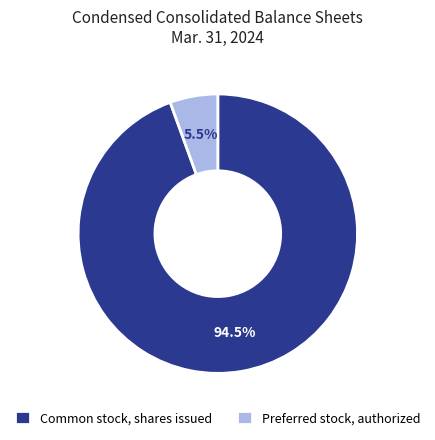

To the nearest percent, what is the combined percentage of Preferred stock, authorized and Common stock, shares issued?

100%